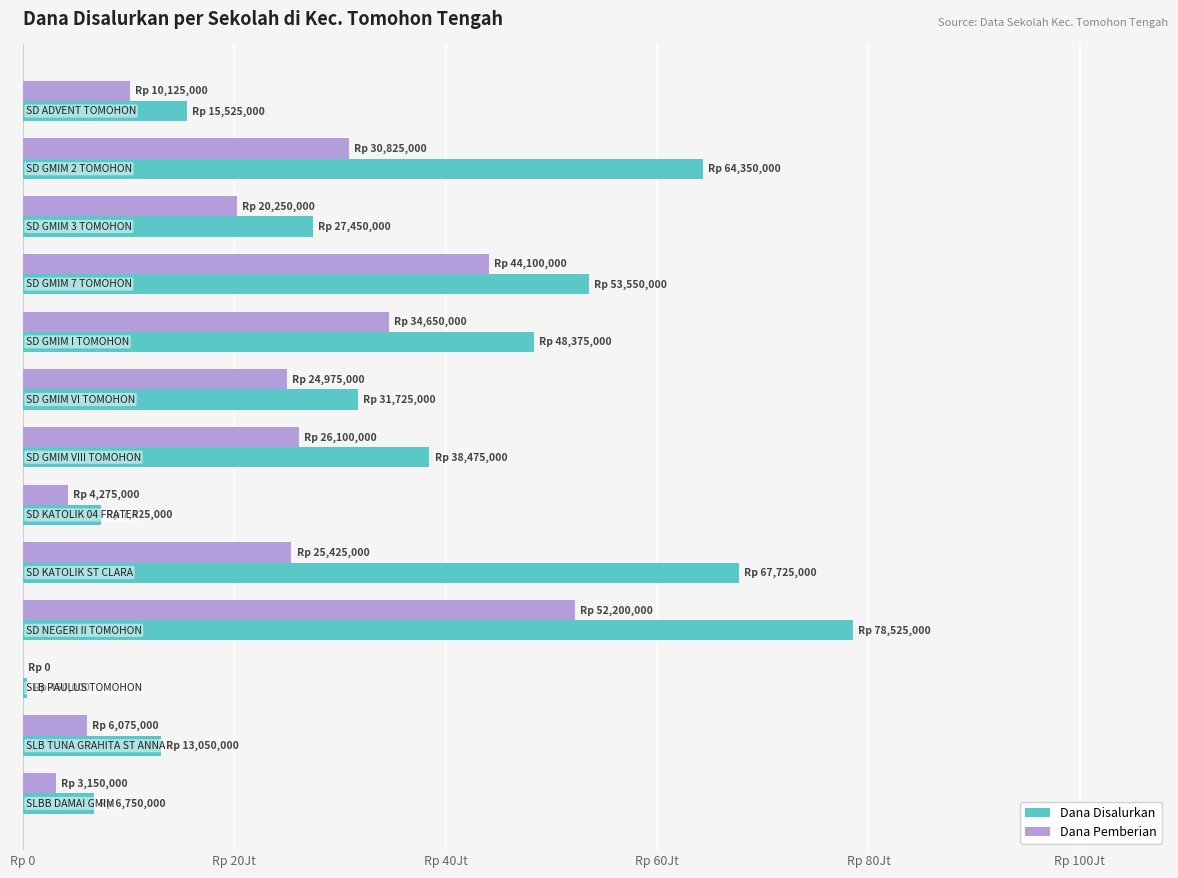

What are all the series names shown in the legend?

Dana Disalurkan, Dana Pemberian